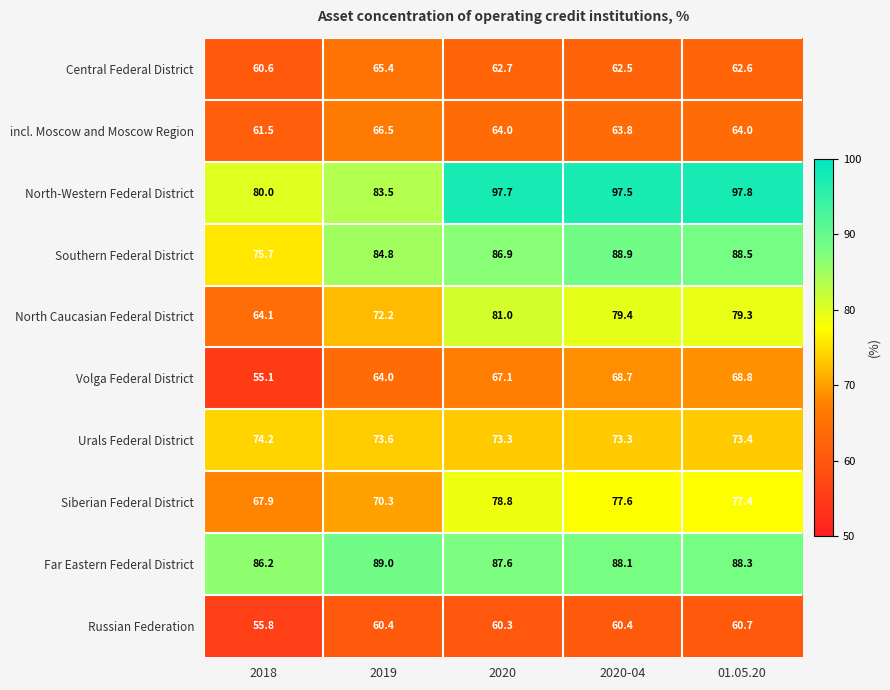

What is the difference between the highest and lowest values at 01.05.20?

37.1